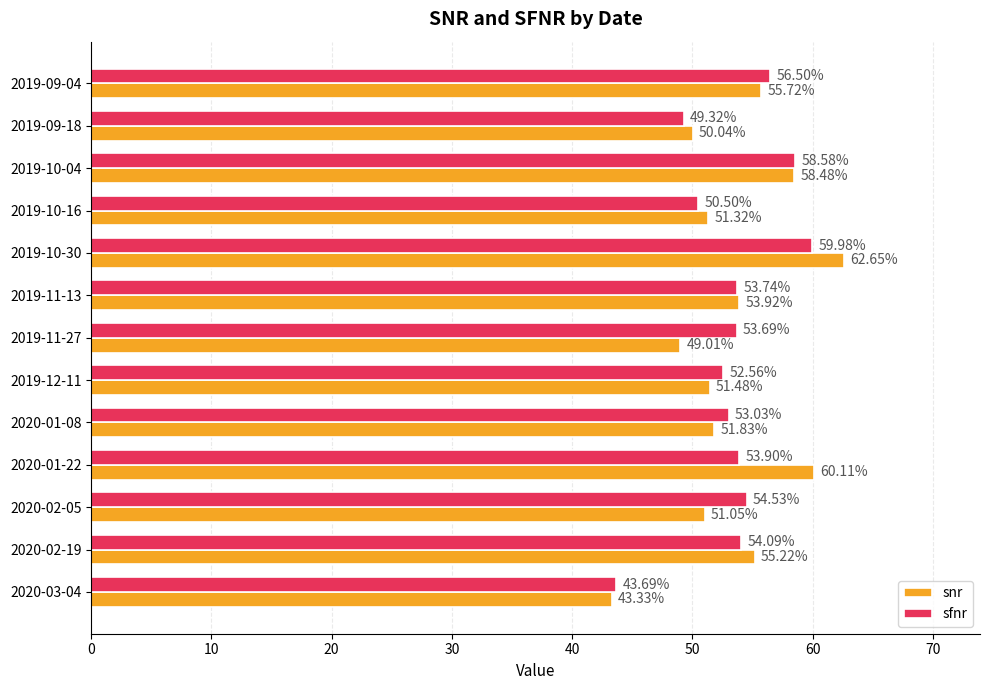

Which label corresponds to the smallest value in the chart?

2020-03-04